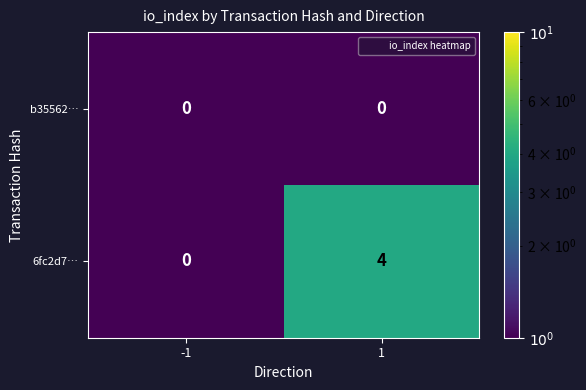

Which series has the widest spread of values?

6fc2d7…